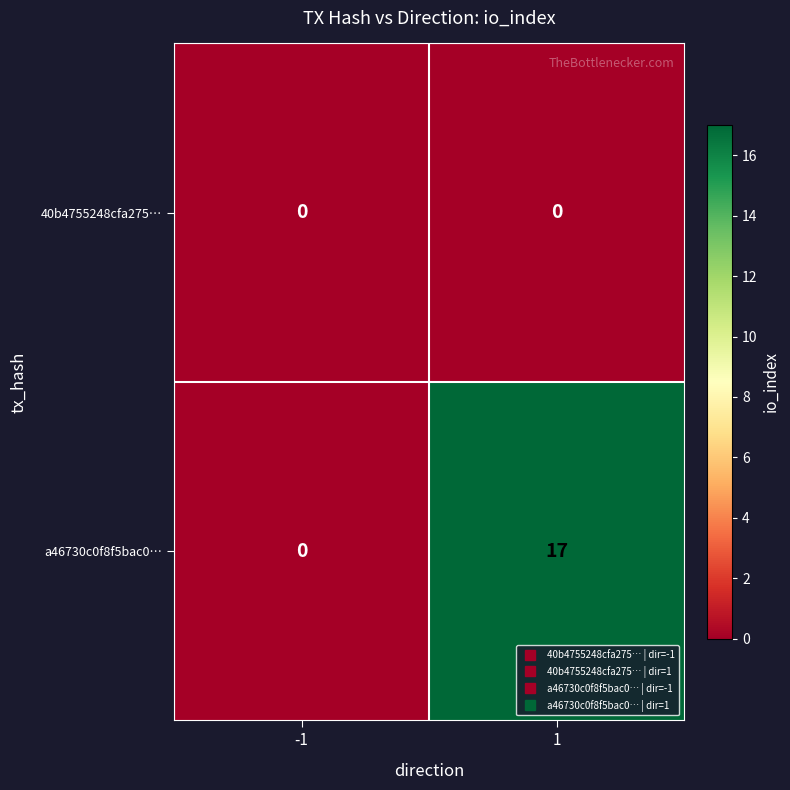

How many distinct data groups are displayed?

2